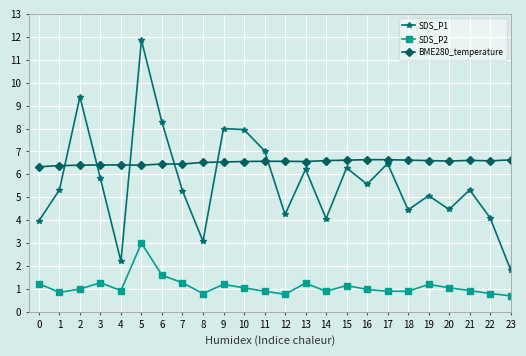

Which series has the largest total across all categories?

BME280_temperature